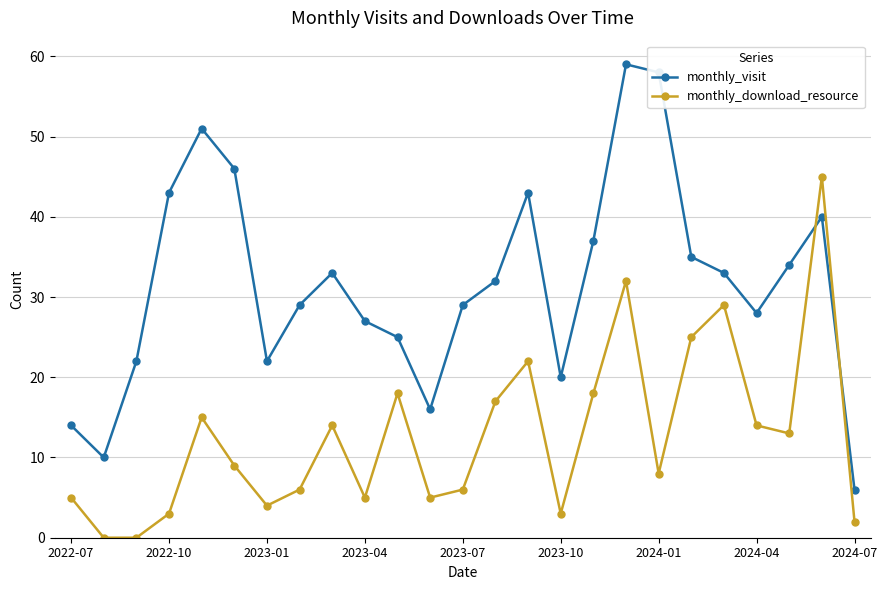

Does the chart have visible grid lines?

Yes